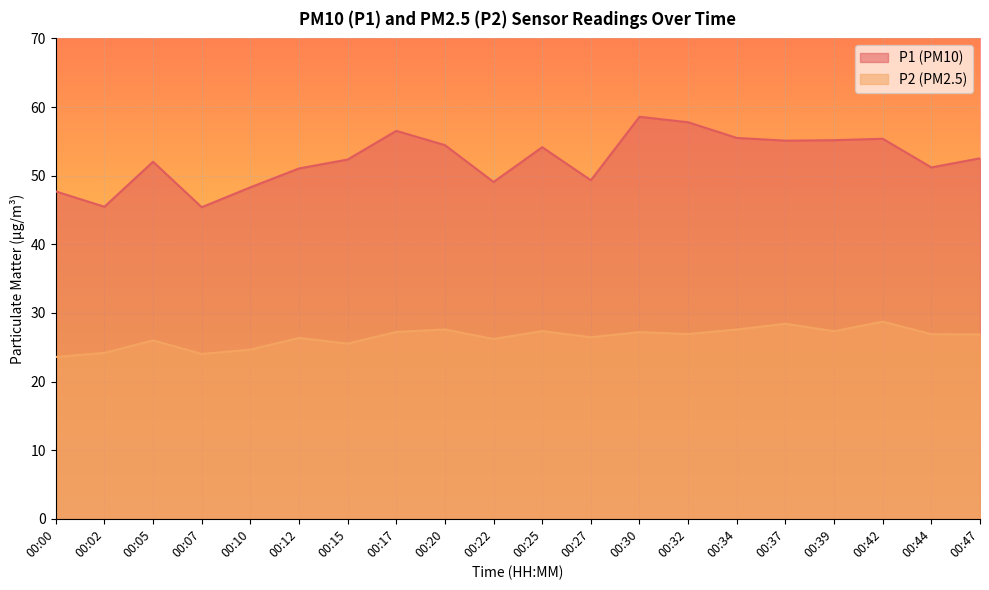

How many values in the P1 series are below 52?

8